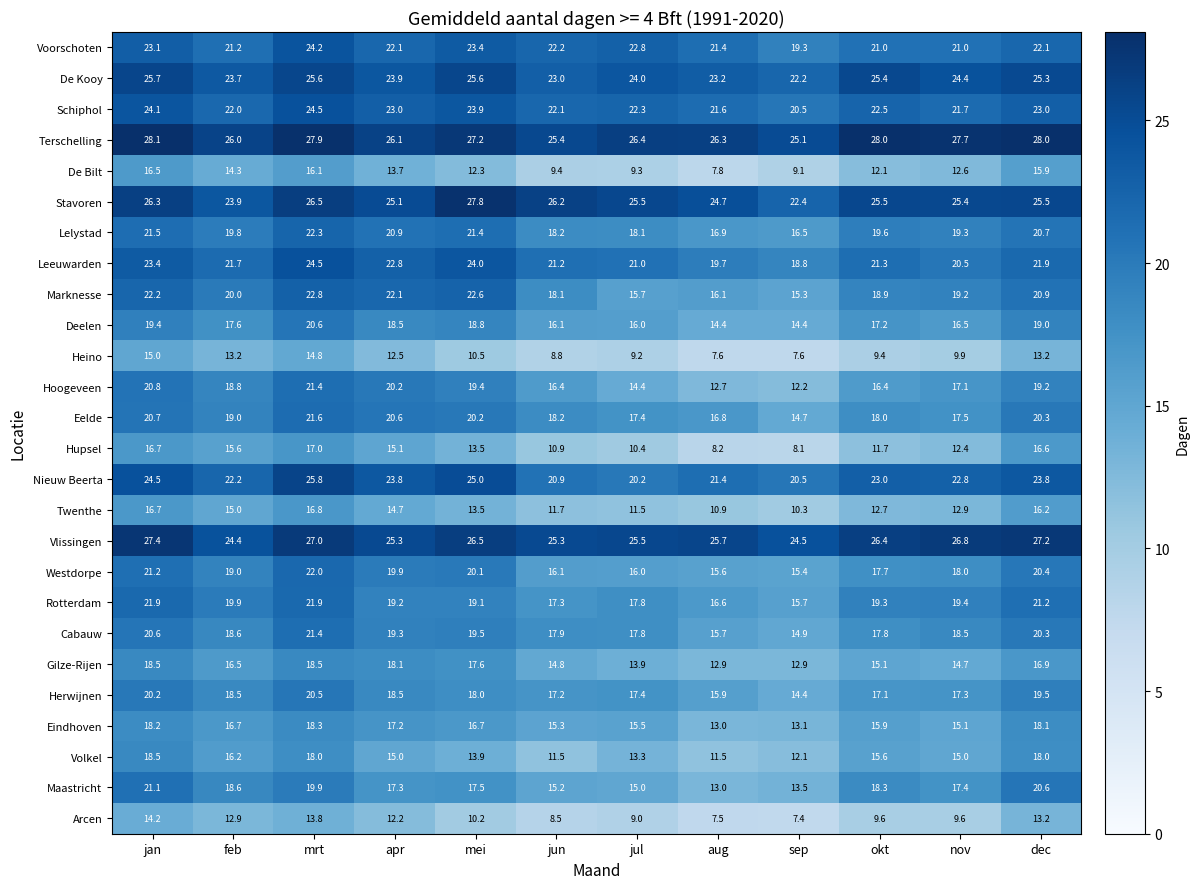

What is the difference between the highest and lowest values at sep?

17.7